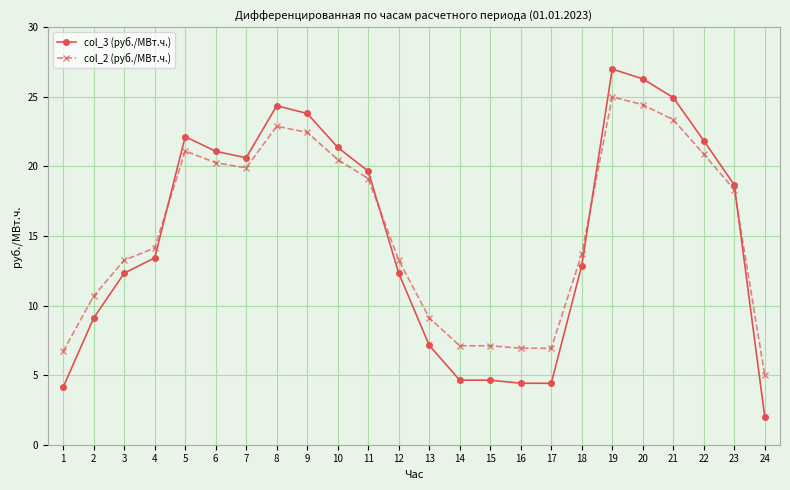

List the series in order of their overall mean, highest first.

col_2 (руб./МВт.ч.), col_3 (руб./МВт.ч.)